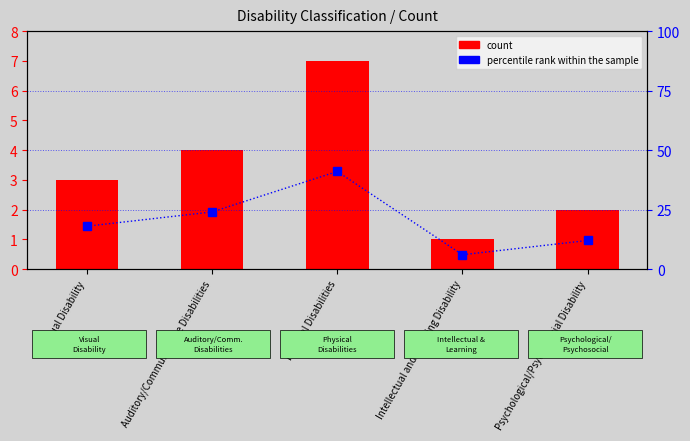

What is the label of the 2nd bar from the left?

Auditory/Communicative Disabilities